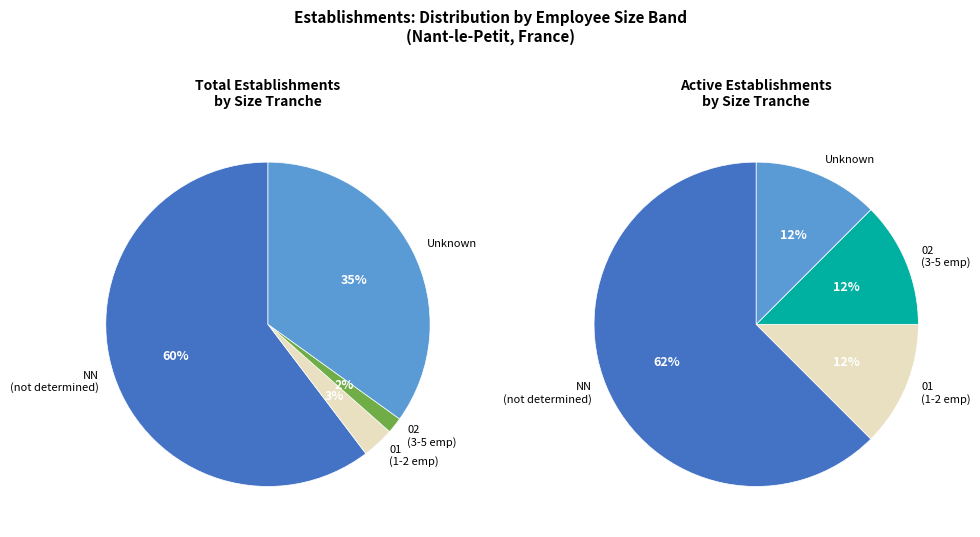

Does 02 account for over 50% of the chart?

No